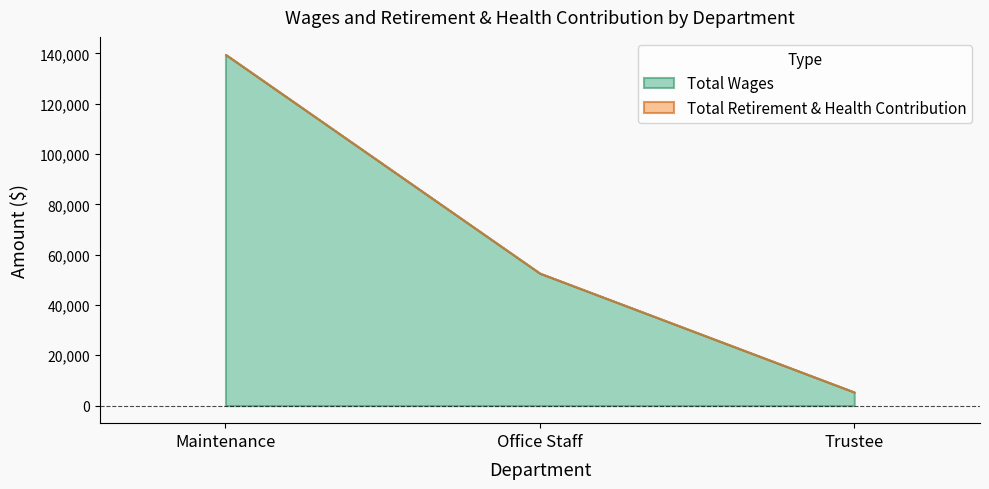

What position from the right is Trustee?

1